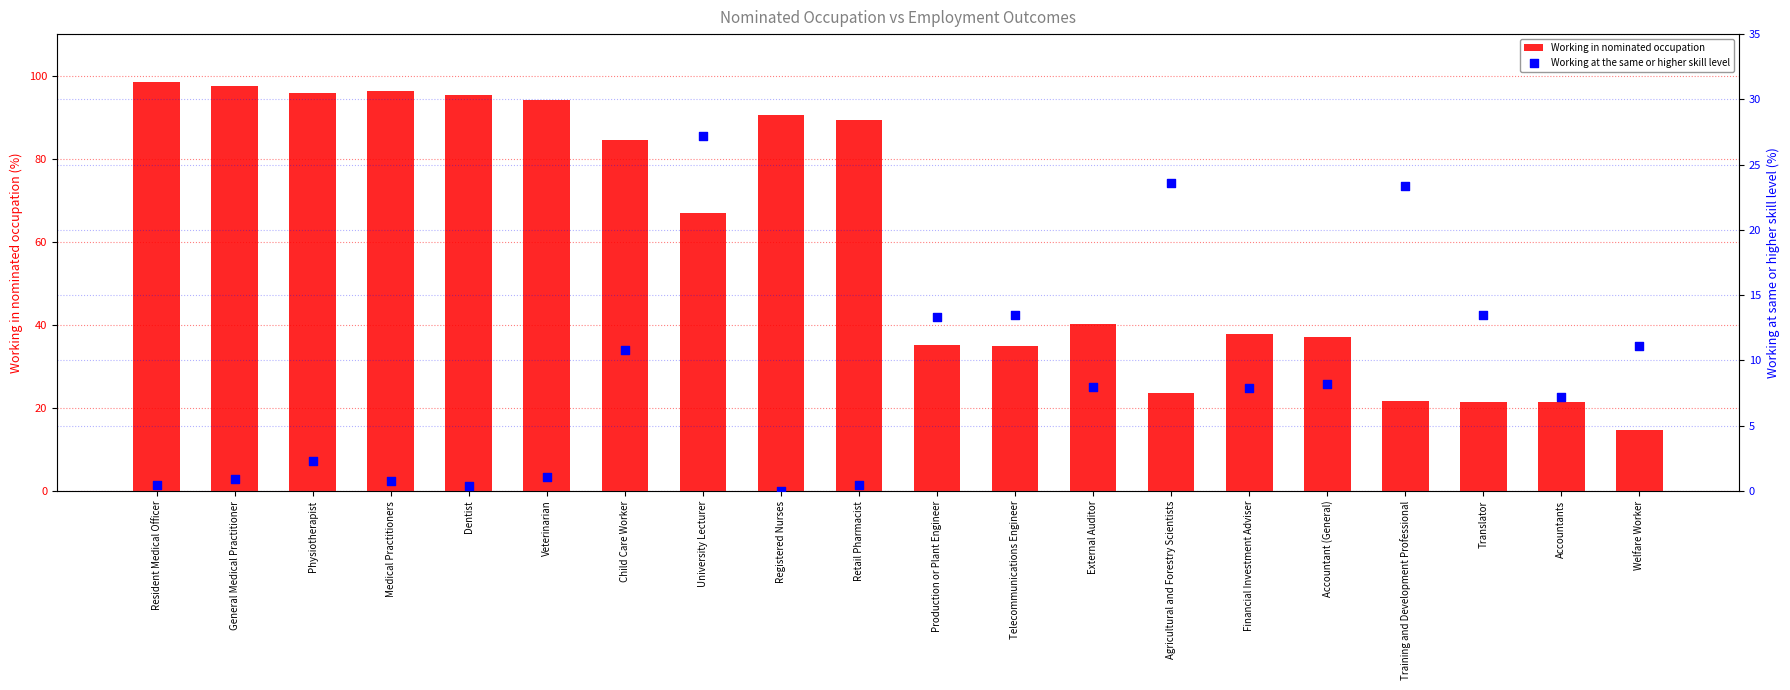

What are all the series names shown in the legend?

Working in nominated occupation, Working at the same or higher skill level